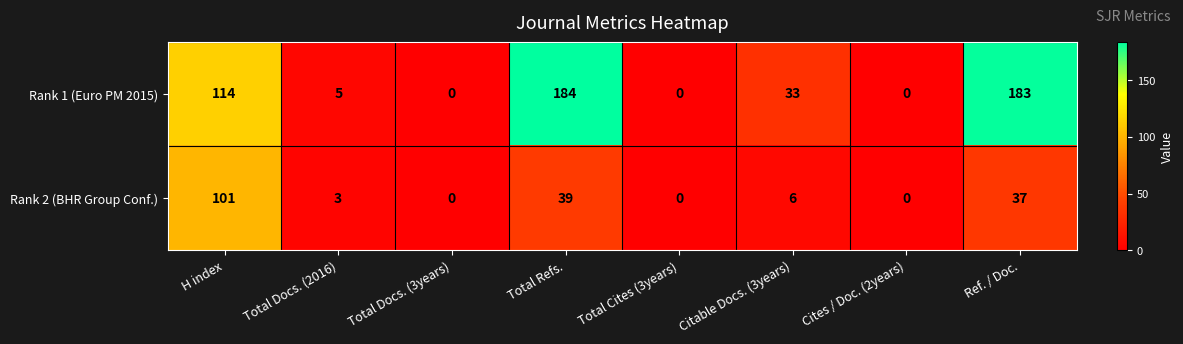

Reading right to left, extract all data points from this chart.

Rank 1 (Euro PM 2015): 183	0	33	0	184	0	5	114
Rank 2 (BHR Group Conf.): 37	0	6	0	39	0	3	101